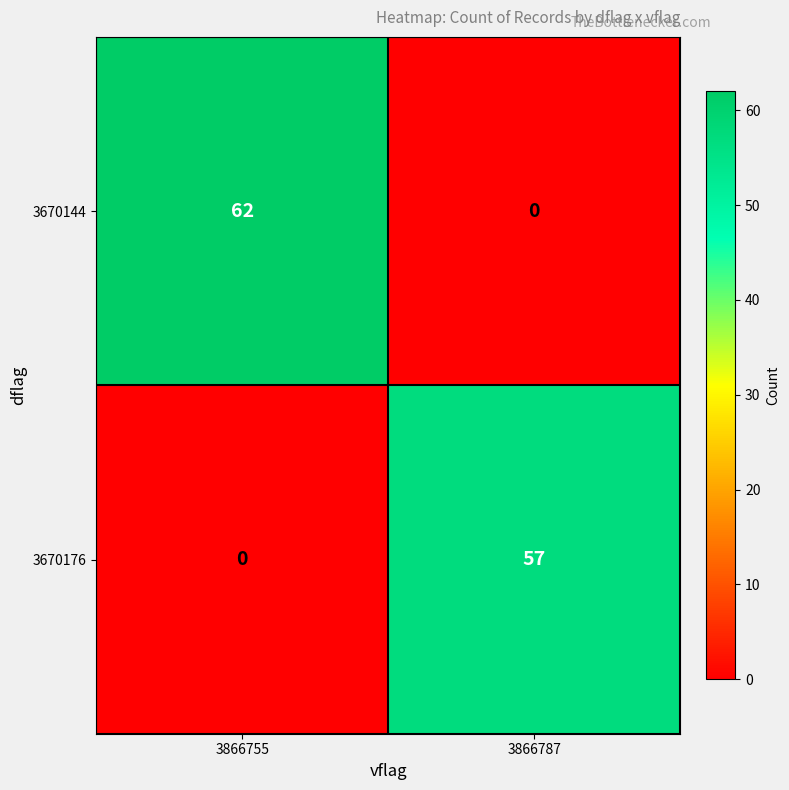

Reading left to right, extract all data points from this chart.

3670144: 62	0
3670176: 0	57